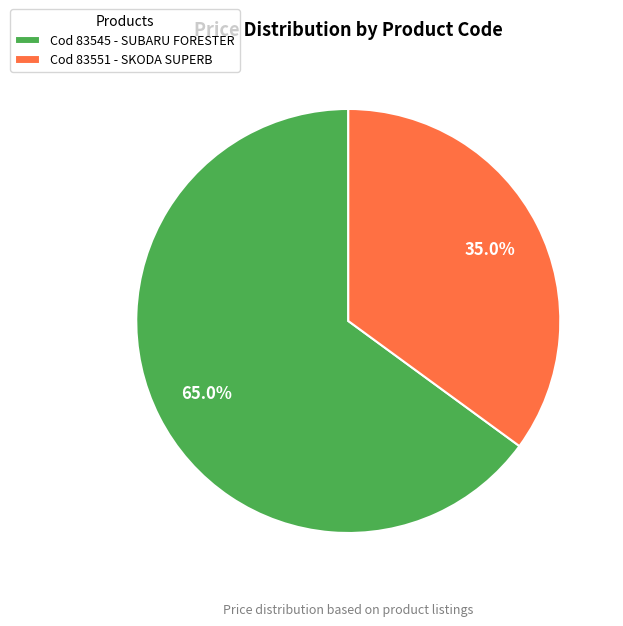

Which has a higher value, Cod 83545 - SUBARU FORESTER or Cod 83551 - SKODA SUPERB?

Cod 83545 - SUBARU FORESTER